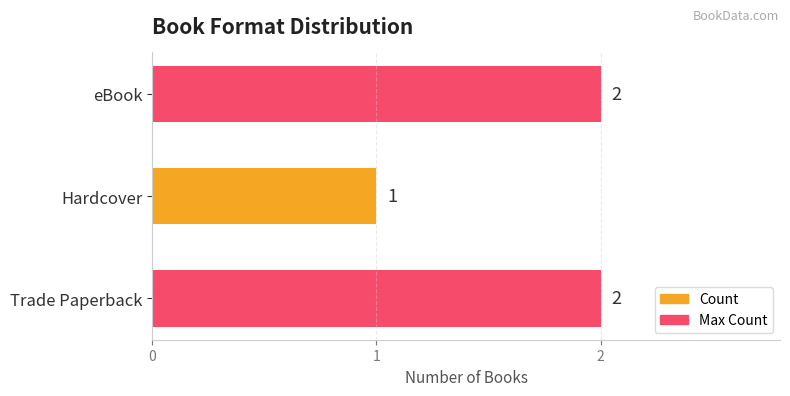

What is the sum of all values?

5